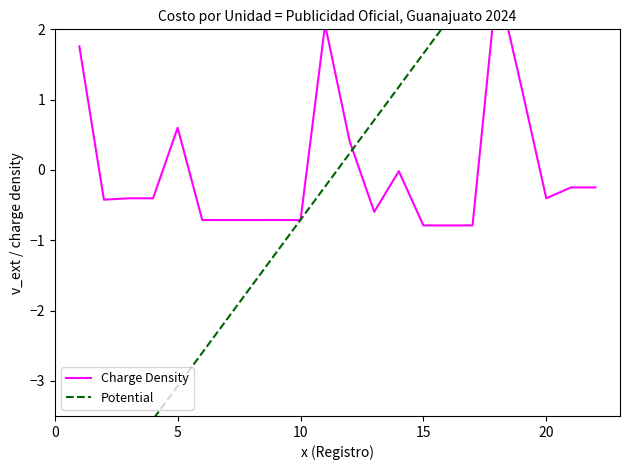

Reading left to right, extract all data points from this chart.

Charge Density: 1.8	-0.4	-0.4	-0.4	0.6	-0.7	-0.7	-0.7	-0.7	-0.7	2.1	0.4	-0.6	-0.0	-0.8	-0.8	-0.8	2.7	1.2	-0.4	-0.2	-0.2
Potential: -5.0	-4.5	-4.0	-3.5	-3.1	-2.6	-2.1	-1.7	-1.2	-0.7	-0.2	0.2	0.7	1.2	1.7	2.1	2.6	3.1	3.5	4.0	4.5	5.0